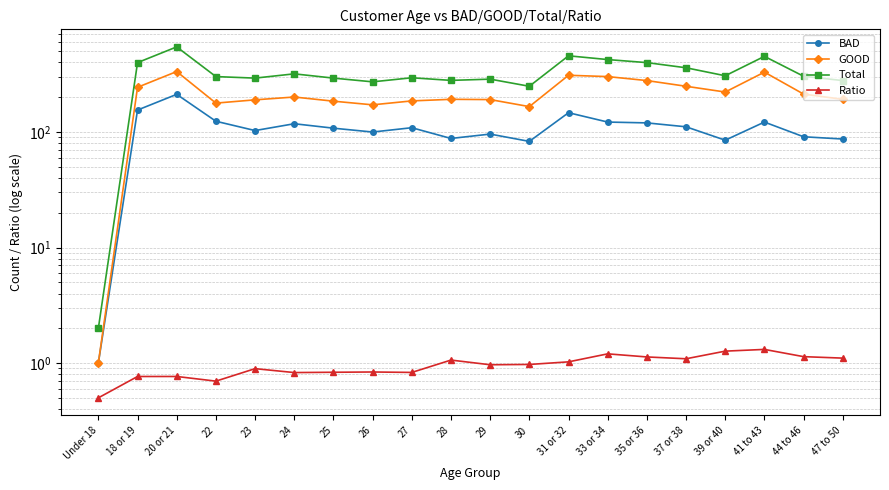

In GOOD, how many points are higher than both neighbors (excluding endpoints)?

5